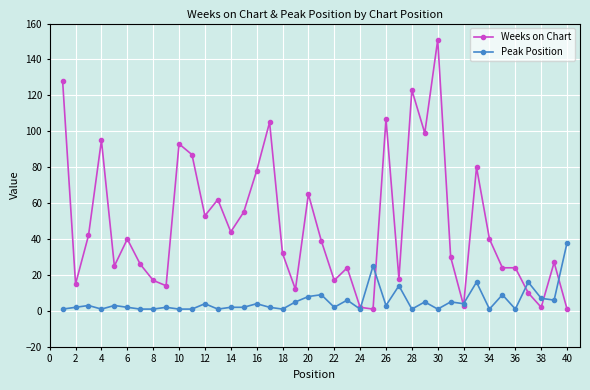

What is the maximum value for Weeks on Chart?

151